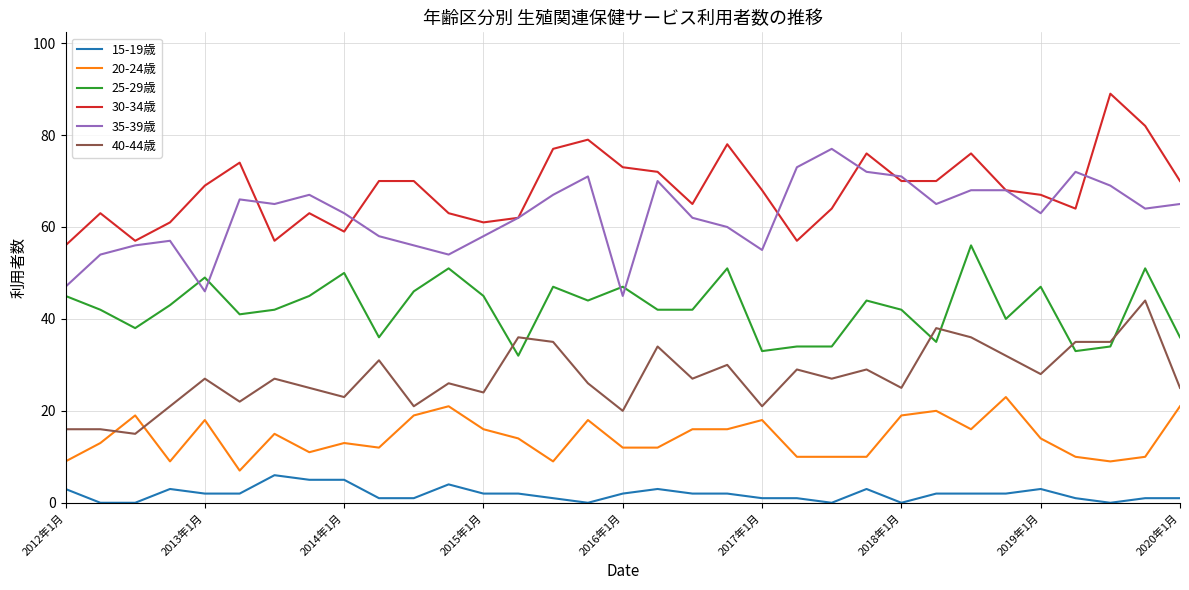

Does the chart display data point markers on the line(s)?

No